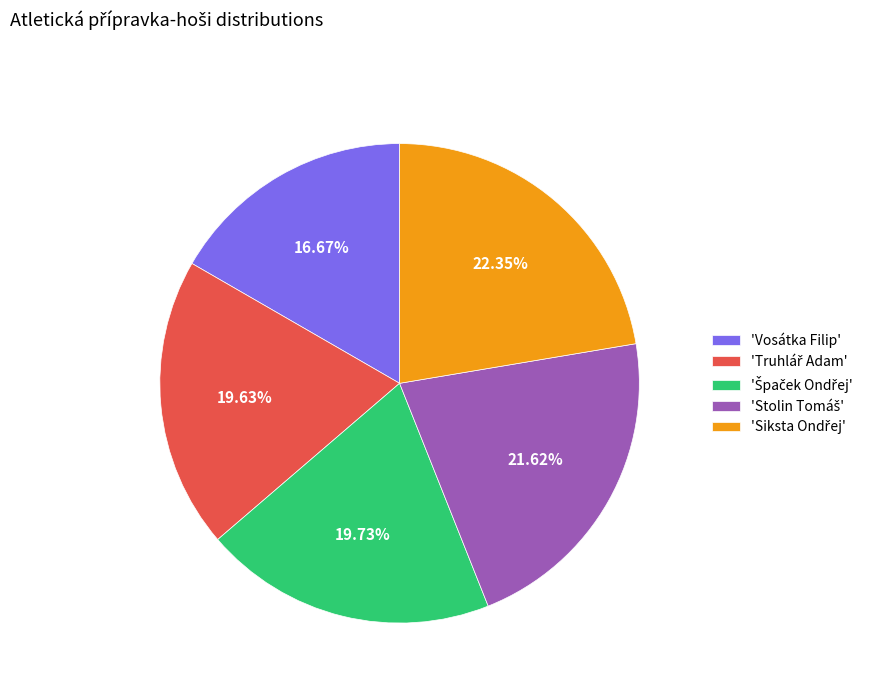

Does any single category account for the majority?

No